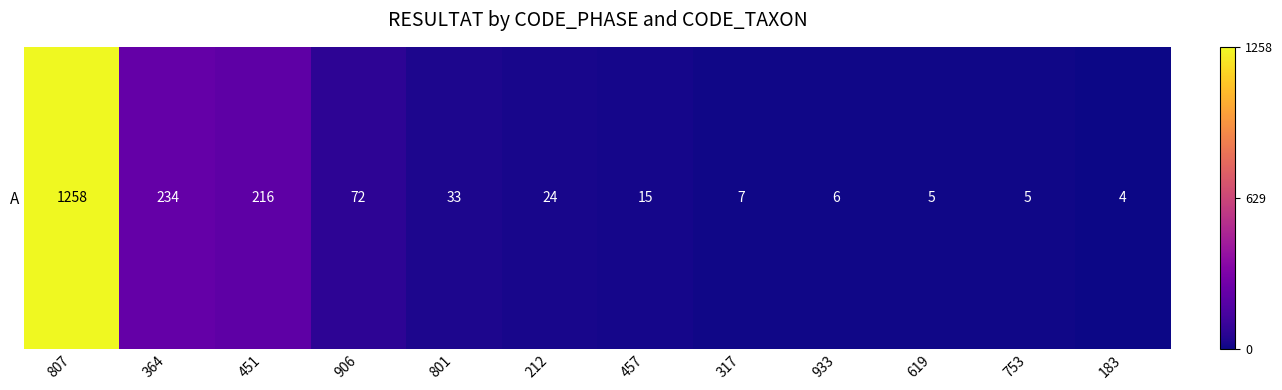

What is the average value?

157